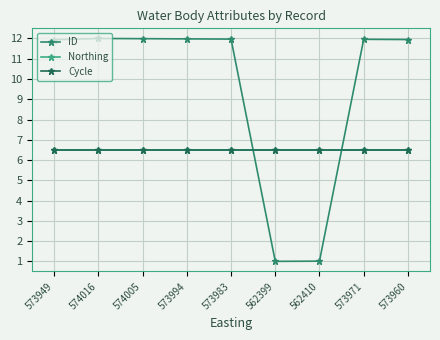

True or false: Northing has more than 1 points higher than both neighbors.

False